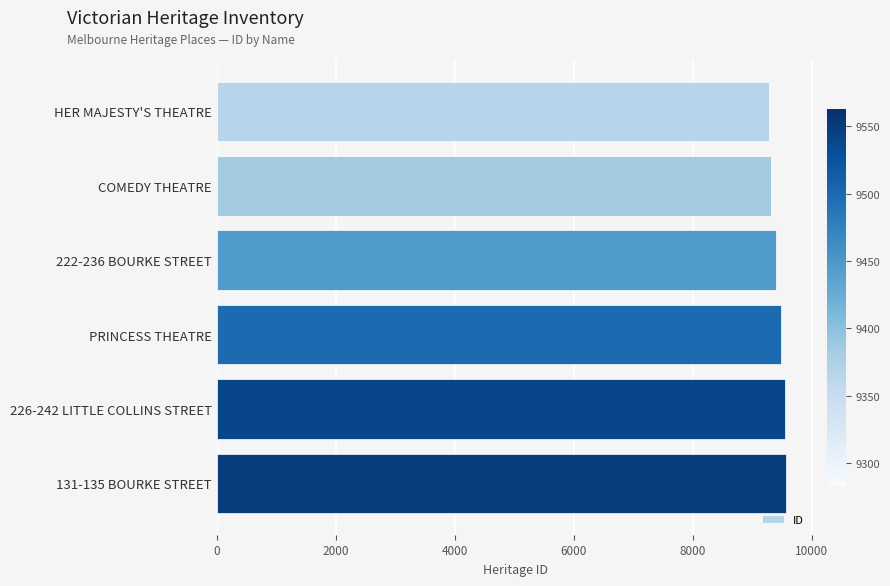

Read the value at PRINCESS THEATRE.

9488